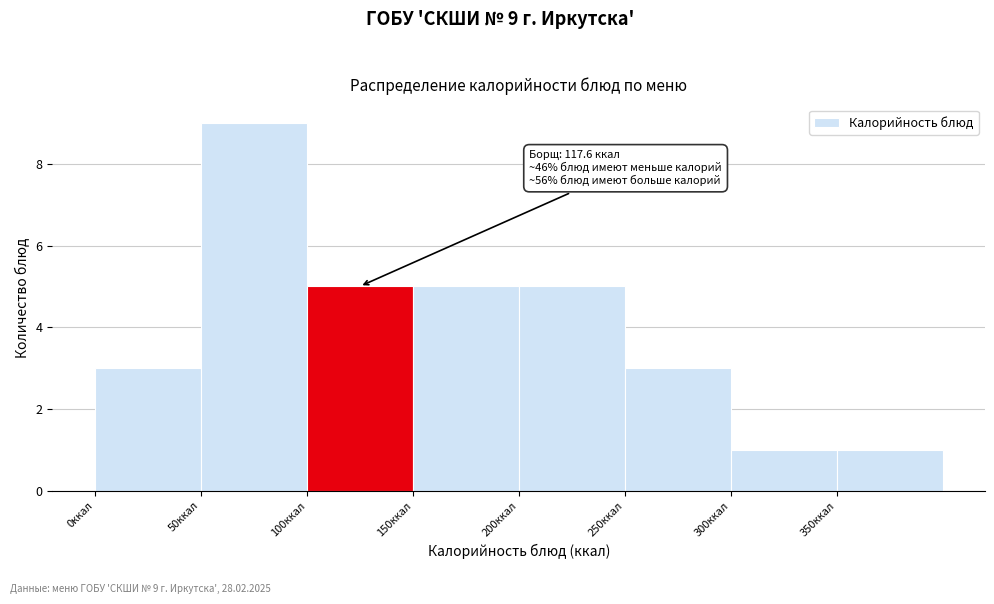

Over which range of the x-axis is the bar tallest?

50 to 100